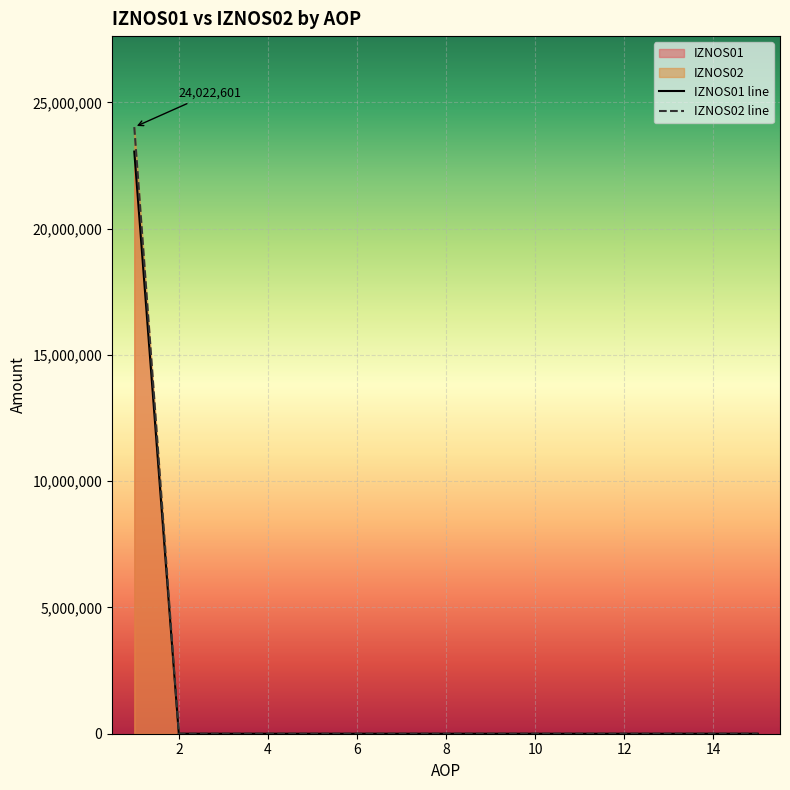

Which category has the lowest value across all series?

2